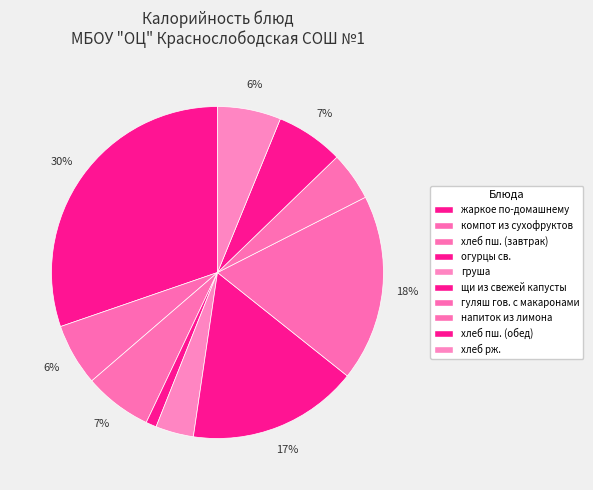

How many slices are in this pie chart?

10